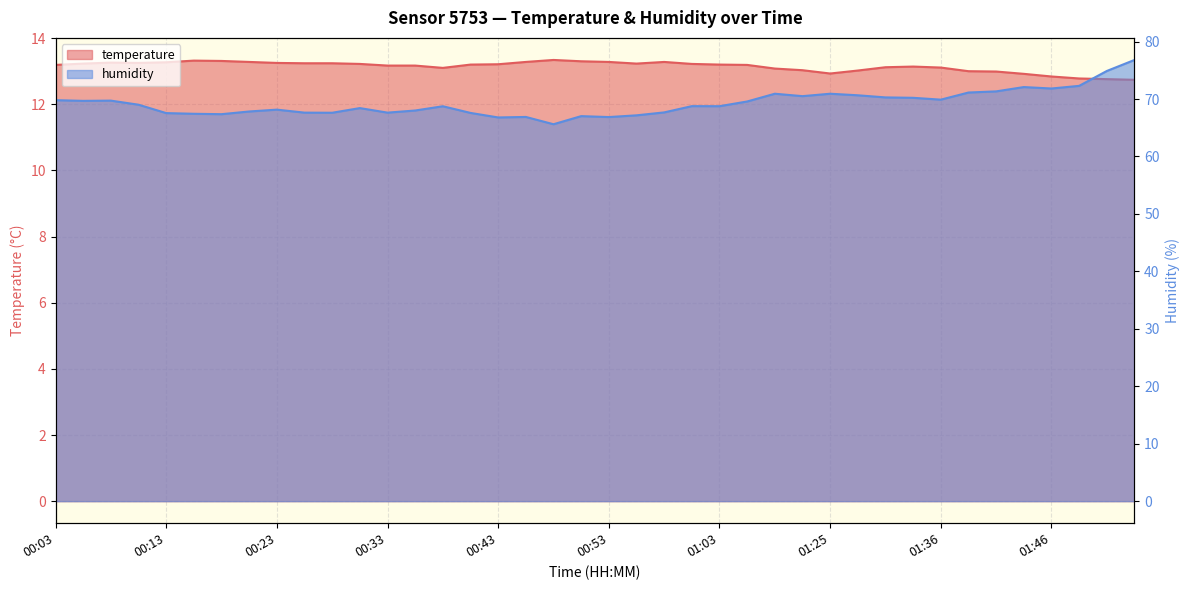

Which category has the highest value across all series?

02:02